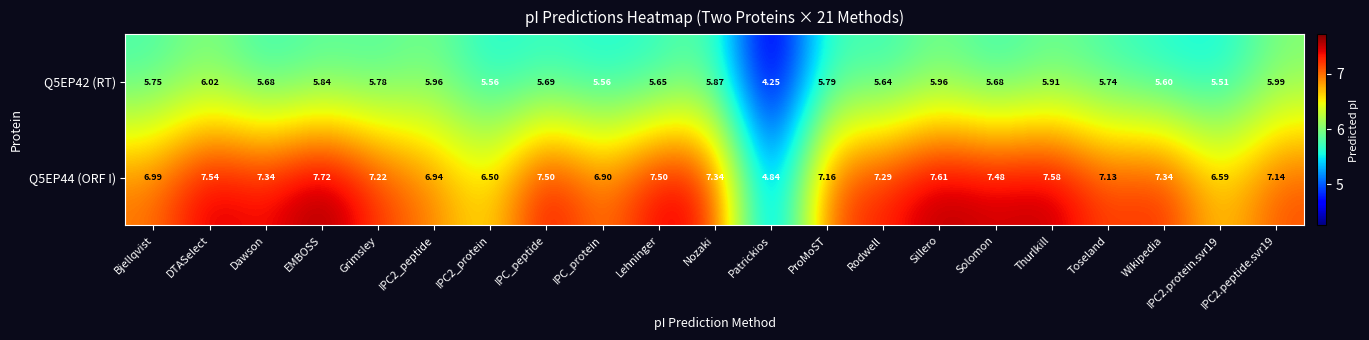

Which category has the highest value in the Q5EP44 (ORF I) series?

EMBOSS